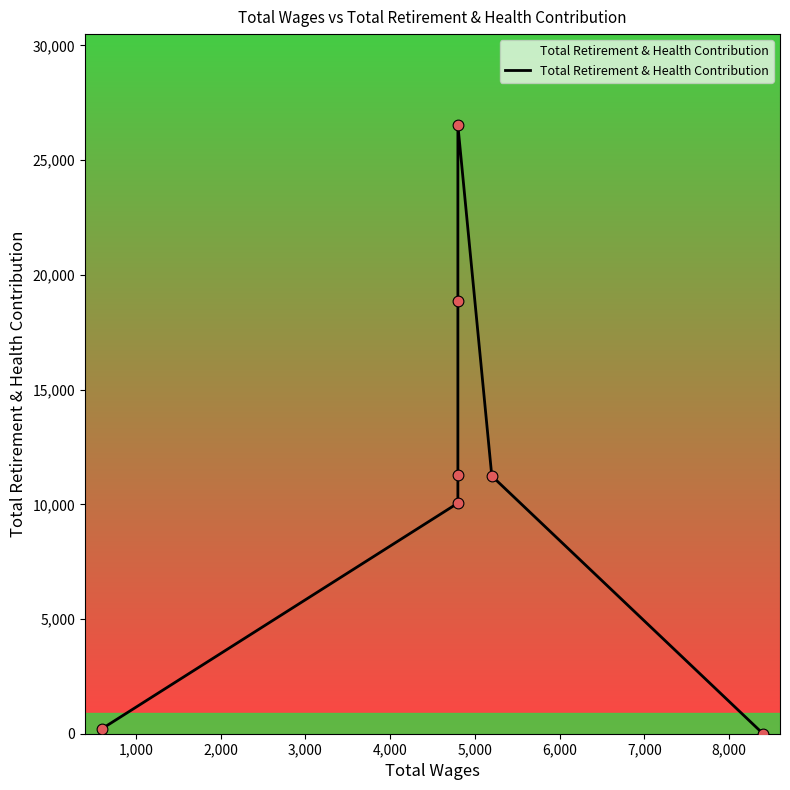

Approximately how many times larger is the value at 3,000 compared to 4,000?

0.7